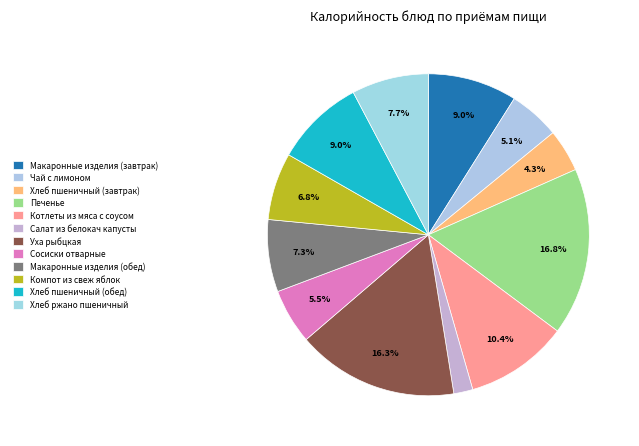

Does any single category account for the majority?

No